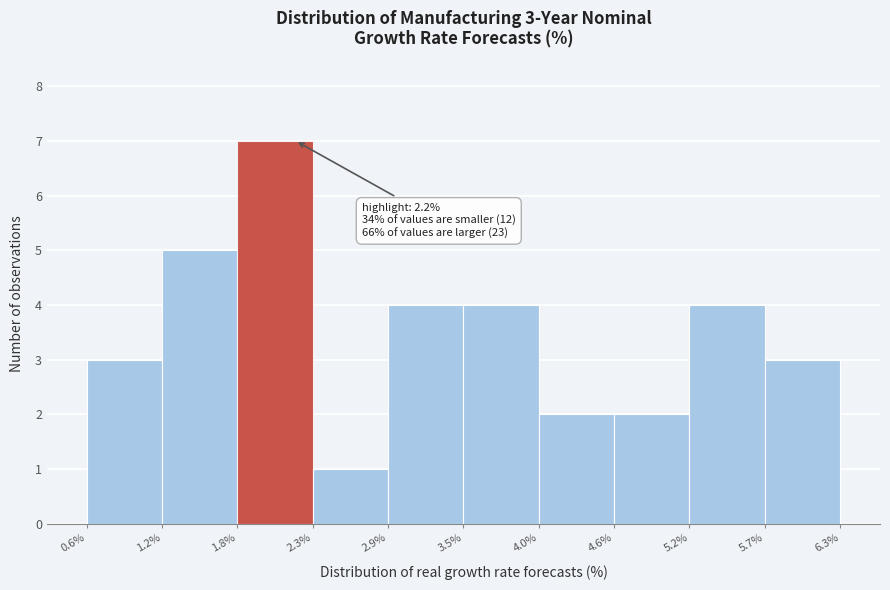

Over which range of the x-axis is the bar tallest?

1.8% to 2.3%